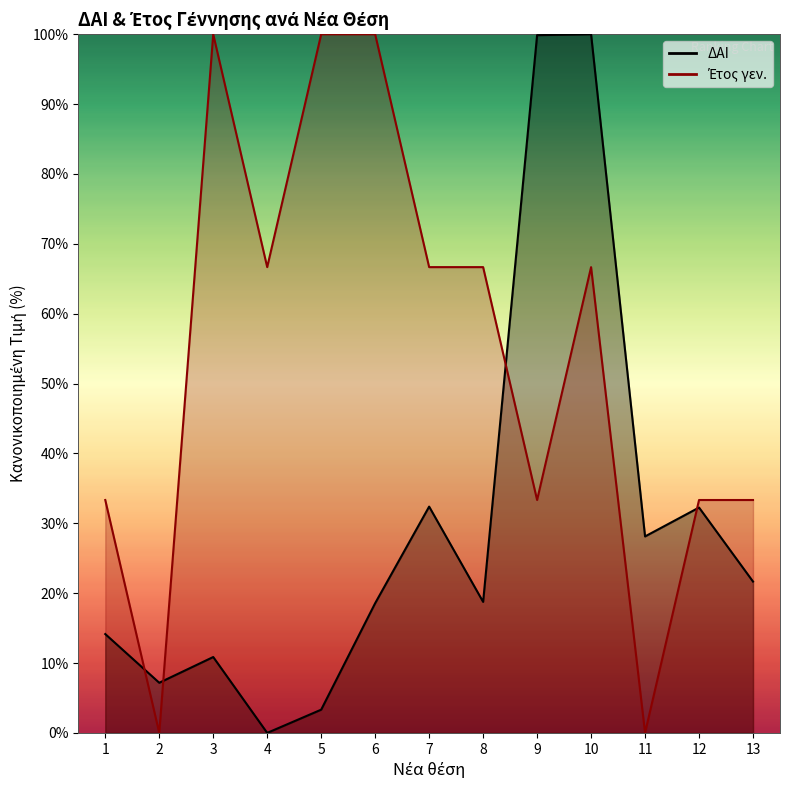

At which category does ΔΑΙ reach its first local valley?

2